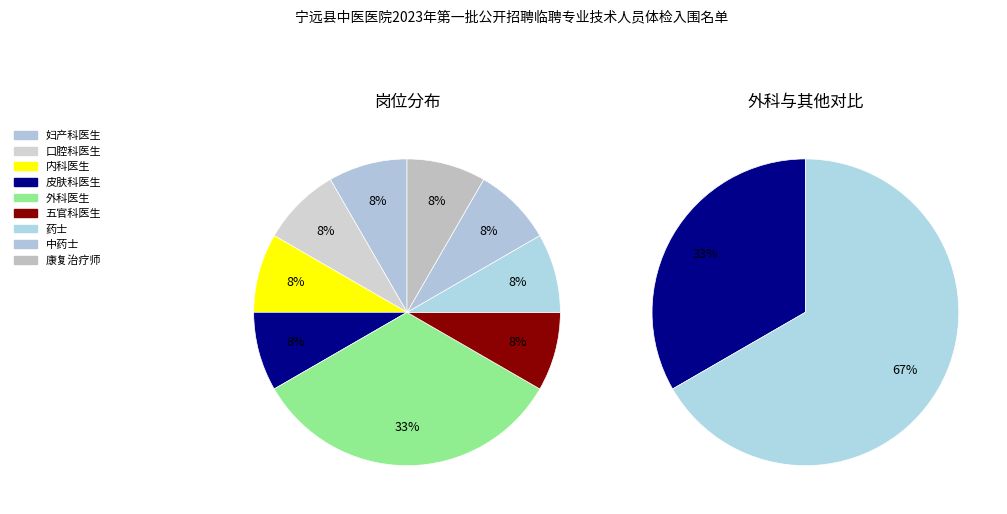

Rank the categories by value from highest to lowest.

外科医生, 妇产科医生, 口腔科医生, 内科医生, 皮肤科医生, 五官科医生, 药士, 中药士, 康复治疗师